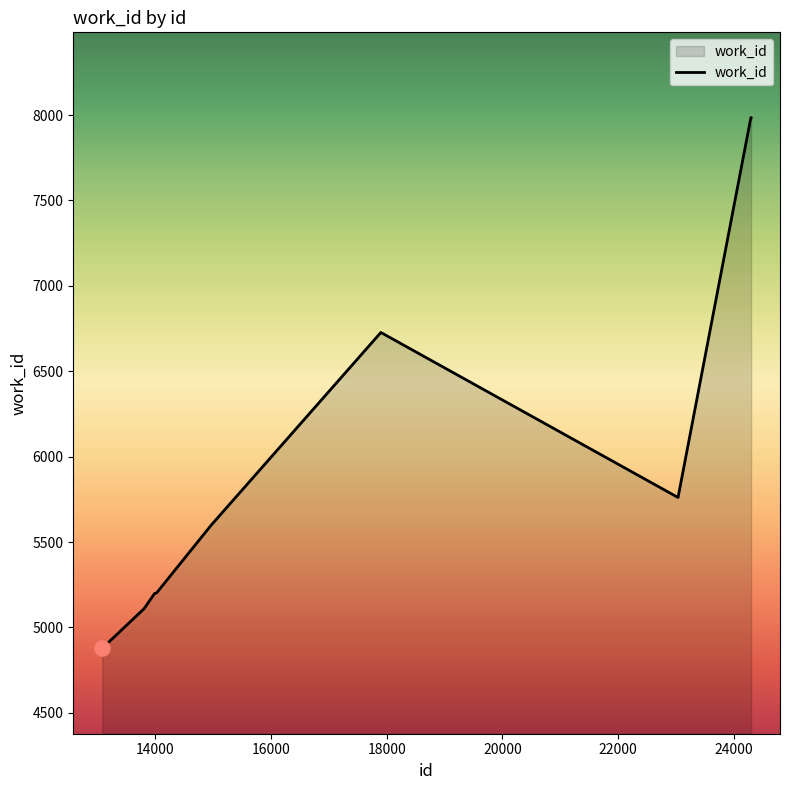

What is the difference between the maximum and minimum values?

3106